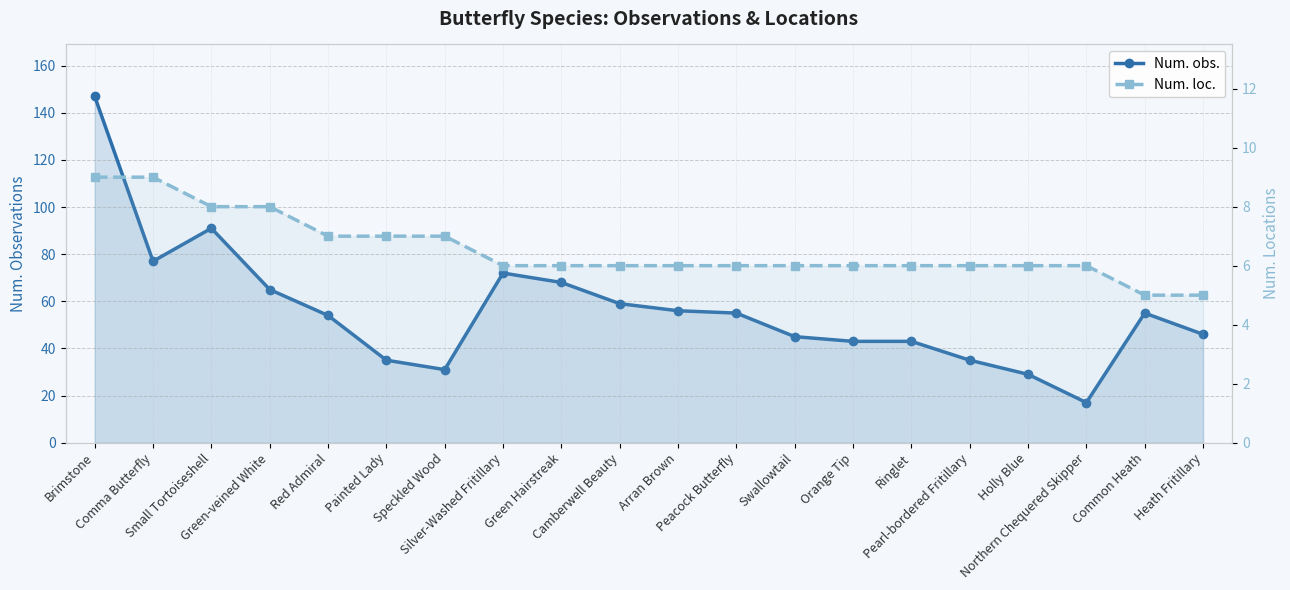

Rank the series at Speckled Wood from lowest to highest value.

Num. loc., Num. obs.